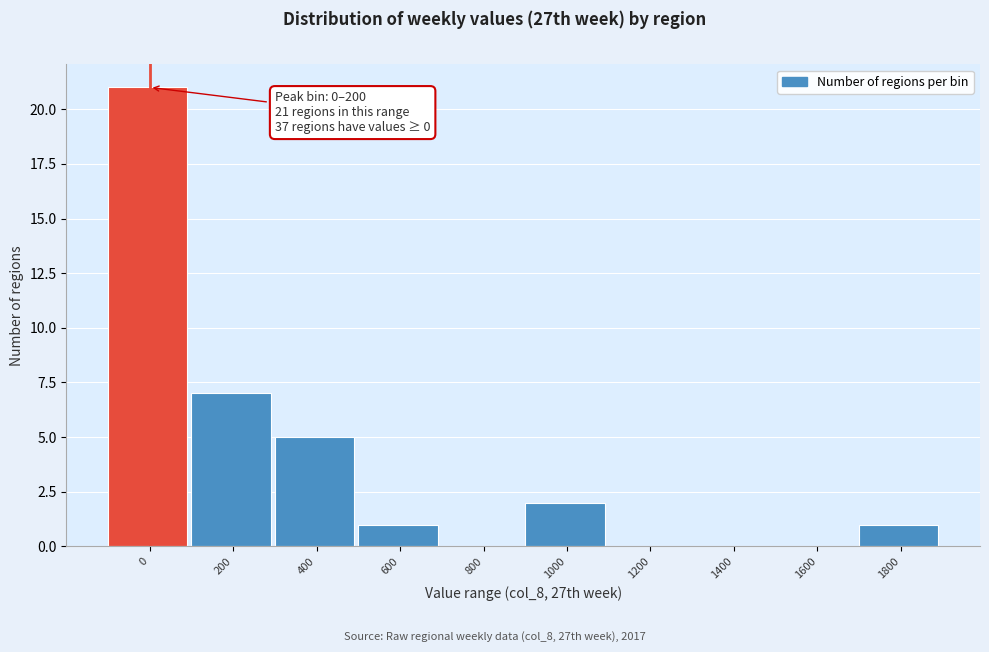

Reading right to left, what are all the values shown in this chart?

1800=1	1600=0	1400=0	1200=0	1000=2	800=0	600=1	400=5	200=7	0=21